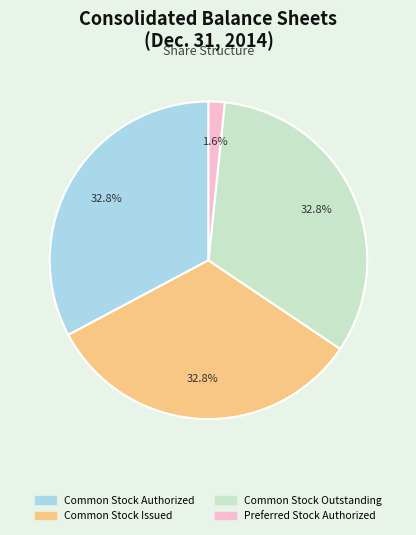

Combined, do Common Stock Outstanding and Common Stock Issued account for over 50%?

Yes